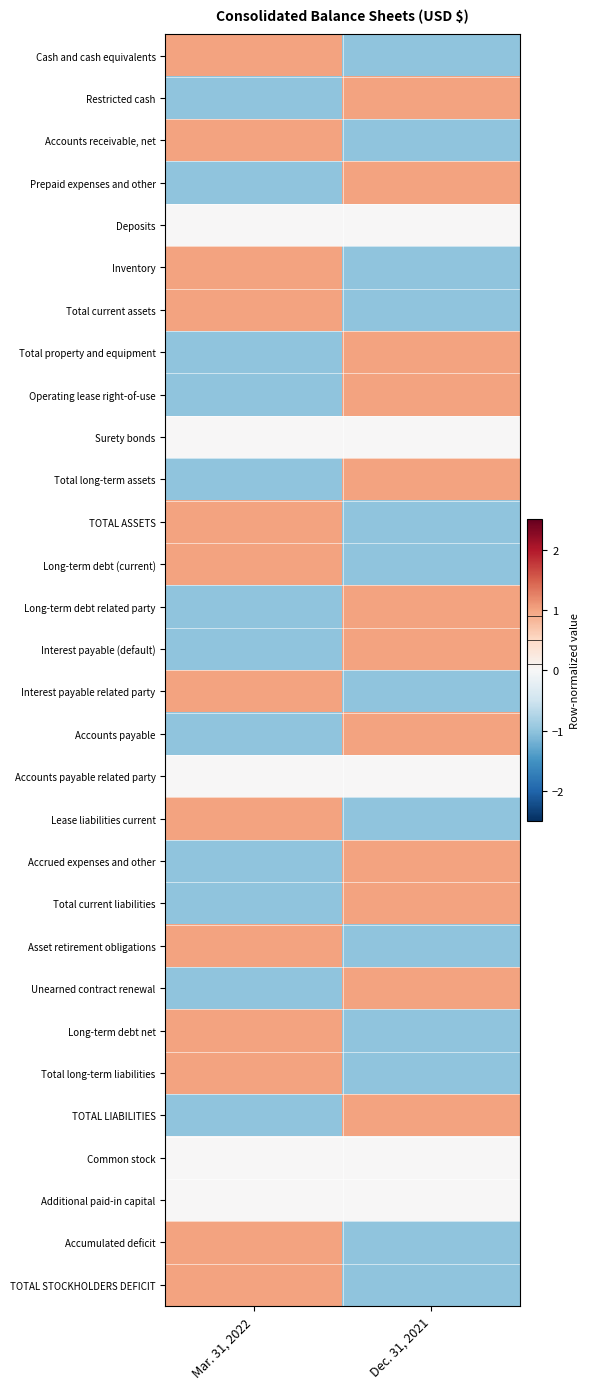

Rank the series by their maximum value, from lowest to highest.

Deposits, Surety bonds, Accounts payable related party, Common stock, Additional paid-in capital, Cash and cash equivalents, Restricted cash, Accounts receivable, net, Prepaid expenses and other, Inventory, Total current assets, Total property and equipment, Operating lease right-of-use, Total long-term assets, TOTAL ASSETS, Long-term debt (current), Long-term debt related party, Interest payable (default), Interest payable related party, Accounts payable, Lease liabilities current, Accrued expenses and other, Total current liabilities, Asset retirement obligations, Unearned contract renewal, Long-term debt net, Total long-term liabilities, TOTAL LIABILITIES, Accumulated deficit, TOTAL STOCKHOLDERS DEFICIT